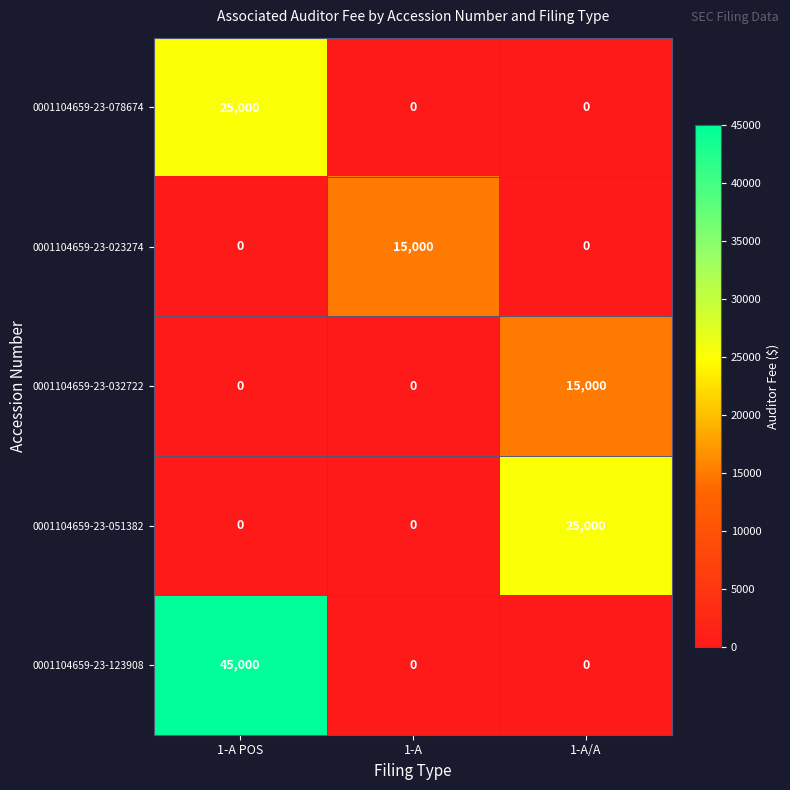

Which series has the widest spread of values?

0001104659-23-123908